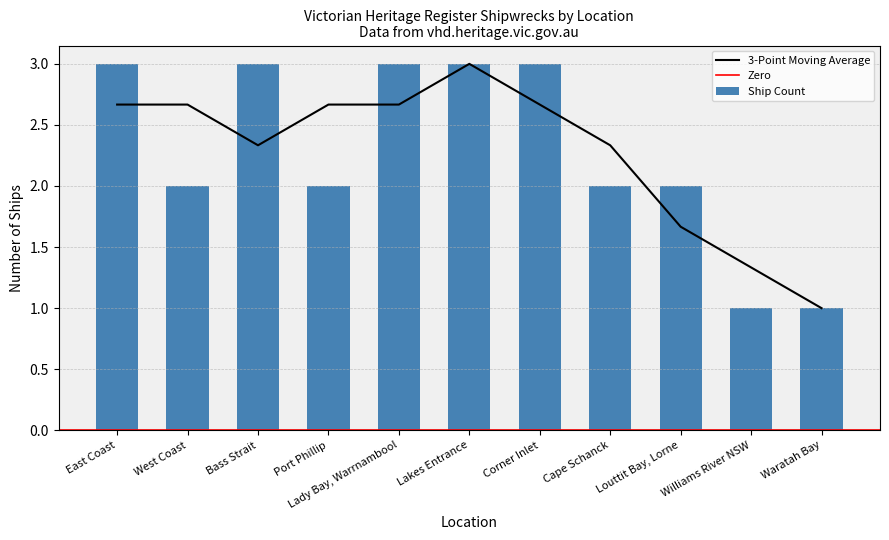

What is the label of the 1st bar from the left?

East Coast